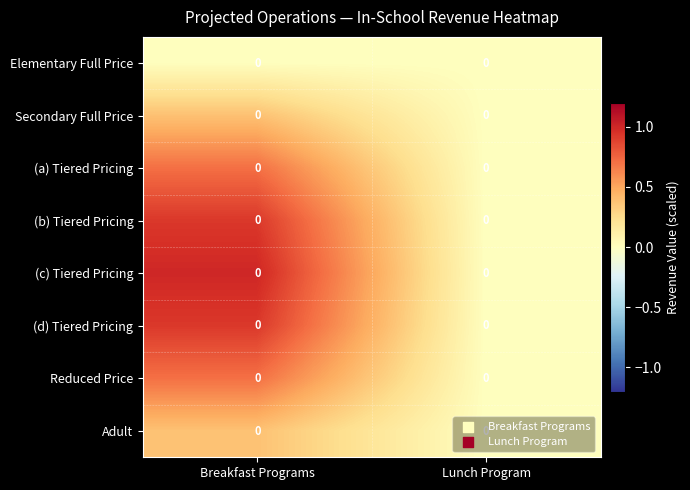

What is the spread (max minus min) of values at Breakfast Programs?

1.0